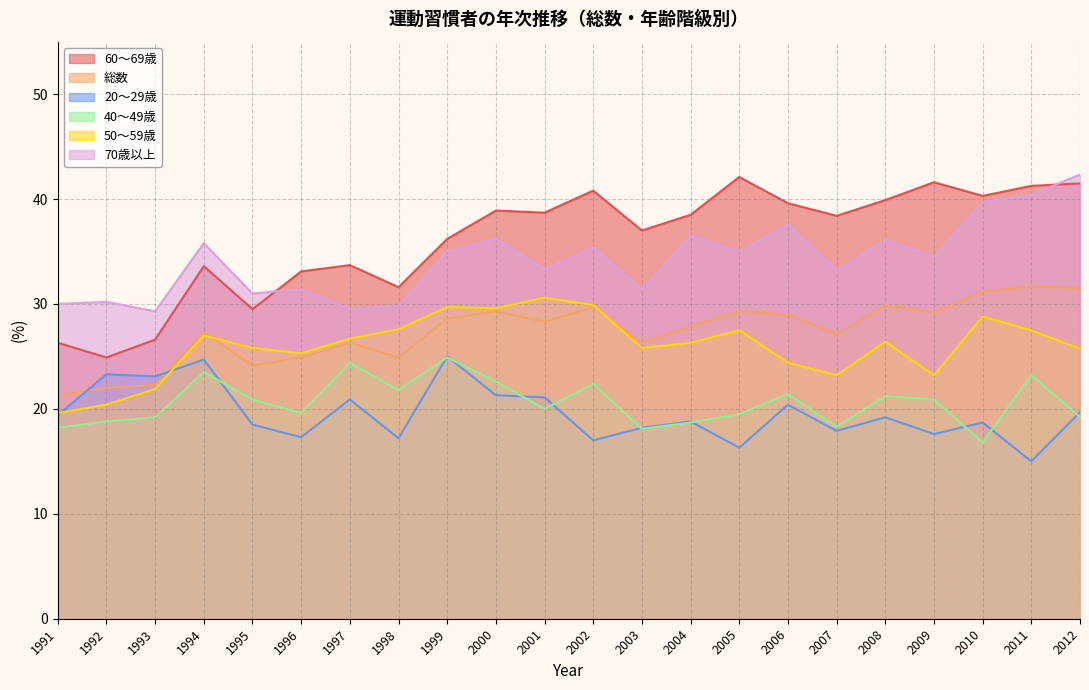

Reading right to left, extract all data points from this chart.

60～69歳: 41.5	41.3	40.3	41.6	39.9	38.4	39.6	42.1	38.5	37.0	40.8	38.7	38.9	36.2	31.6	33.7	33.1	29.5	33.6	26.6	24.9	26.3
総数: 31.5	31.7	31.2	29.2	29.9	27.1	29.0	29.3	27.9	26.3	29.7	28.3	29.3	28.6	24.9	26.3	24.9	24.1	27.3	22.3	22.0	21.3
20～29歳: 19.7	15.0	18.7	17.6	19.2	17.9	20.4	16.3	18.8	18.2	17.0	21.1	21.3	25.0	17.2	20.9	17.3	18.5	24.7	23.1	23.3	19.4
40～49歳: 19.2	23.2	16.8	20.9	21.2	18.3	21.4	19.5	18.7	18.1	22.4	20.0	22.6	24.9	21.8	24.4	19.6	20.9	23.5	19.2	18.8	18.2
50～59歳: 25.7	27.5	28.8	23.2	26.4	23.2	24.4	27.5	26.3	25.8	29.9	30.6	29.6	29.7	27.6	26.7	25.3	25.8	27.0	21.9	20.4	19.6
70歳以上: 42.3	40.4	39.7	34.5	36.1	33.2	37.6	35.0	36.5	31.4	35.4	33.3	36.2	35.0	29.8	29.5	31.4	31.0	35.8	29.3	30.2	30.0